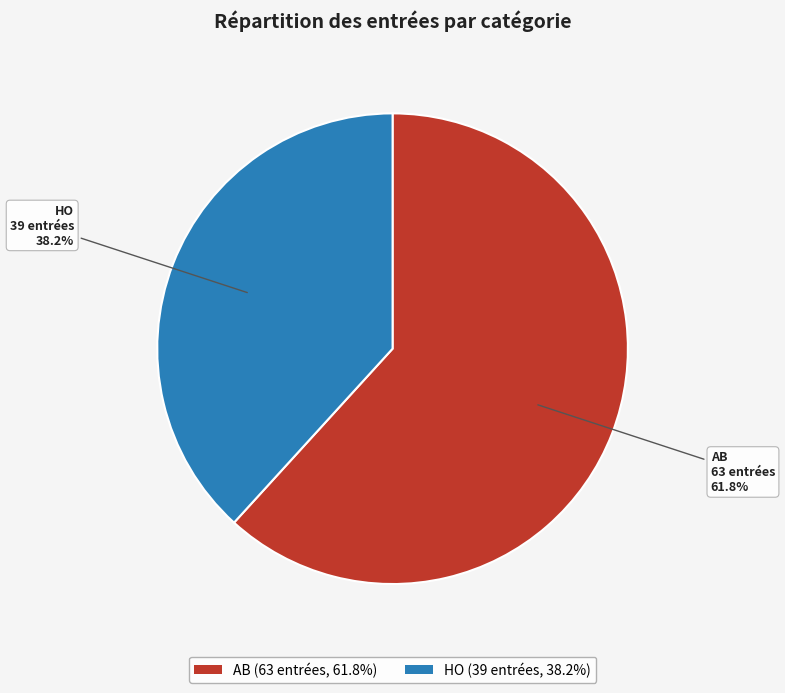

To the nearest percent, what is the difference between the largest and smallest slice percentages?

24%